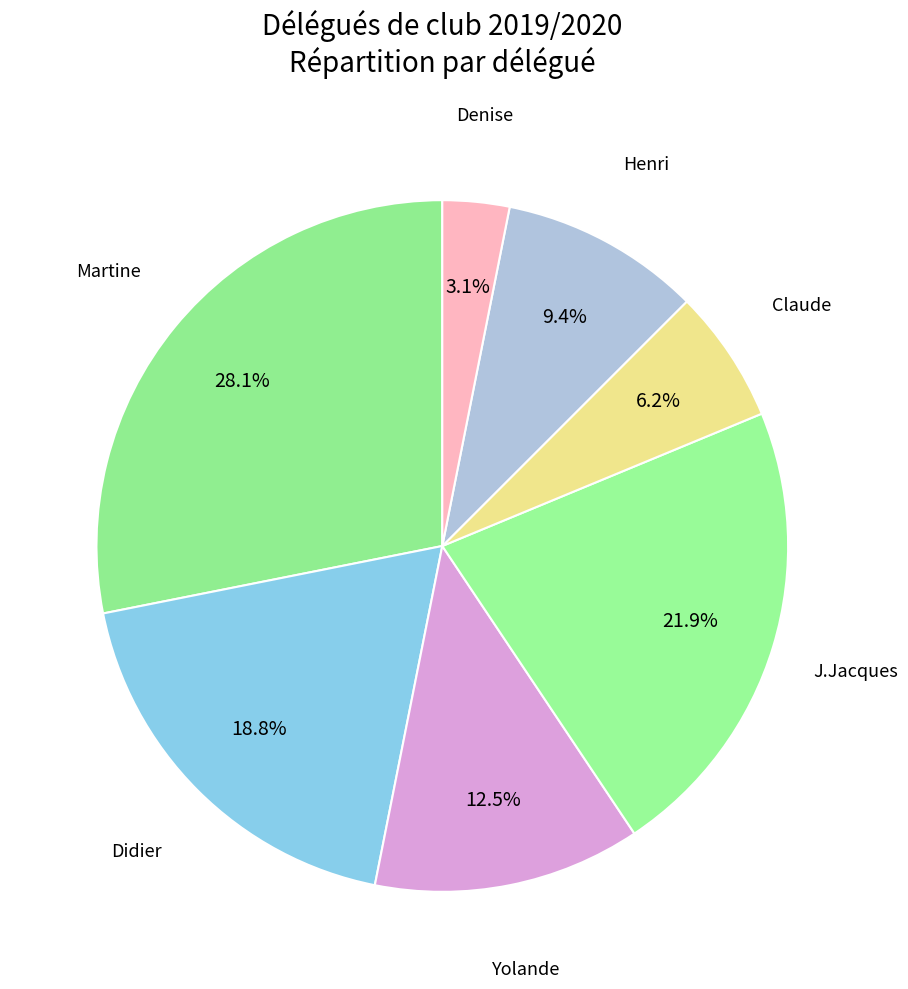

How many slices are in this pie chart?

7